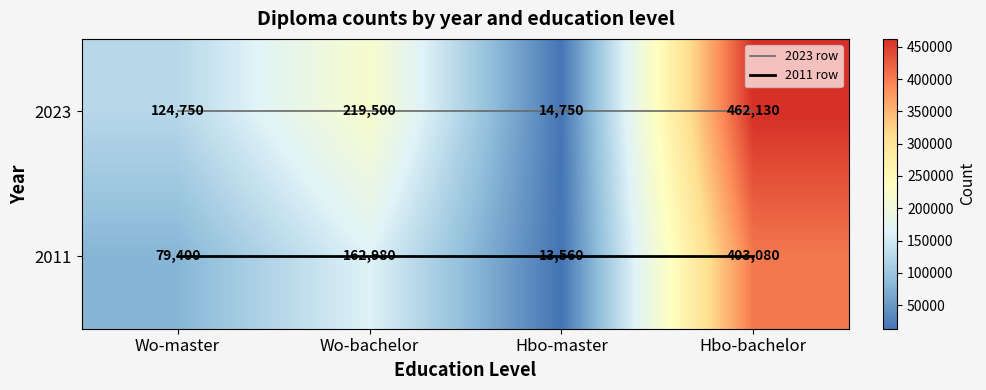

Which category has the highest value in the 2023 series?

Hbo-bachelor